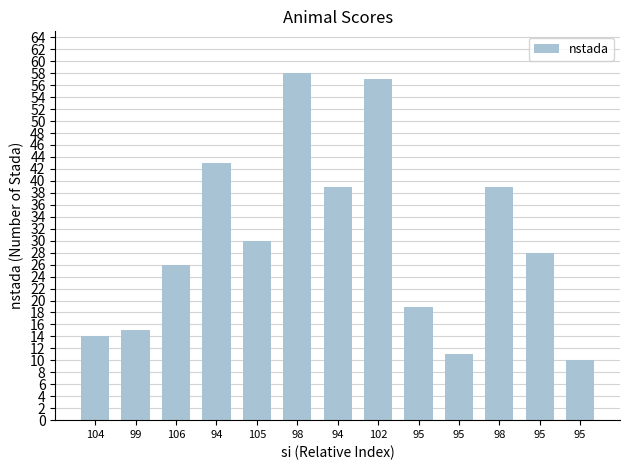

Rank the categories by value from highest to lowest.

98, 102, 94, 94, 98, 105, 95, 106, 95, 99, 104, 95, 95